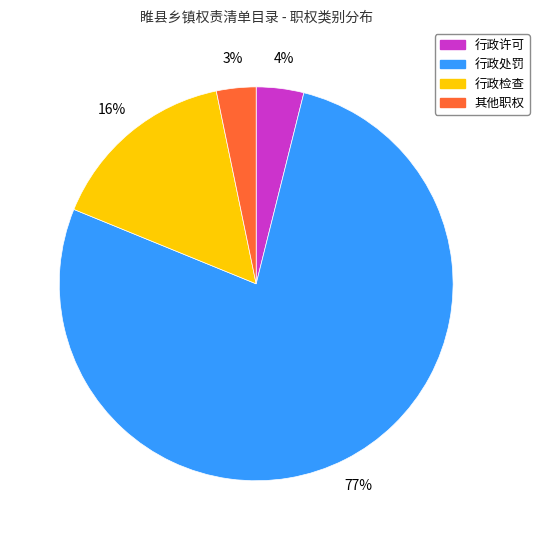

To the nearest percent, what percentage of the pie is 行政处罚?

77%